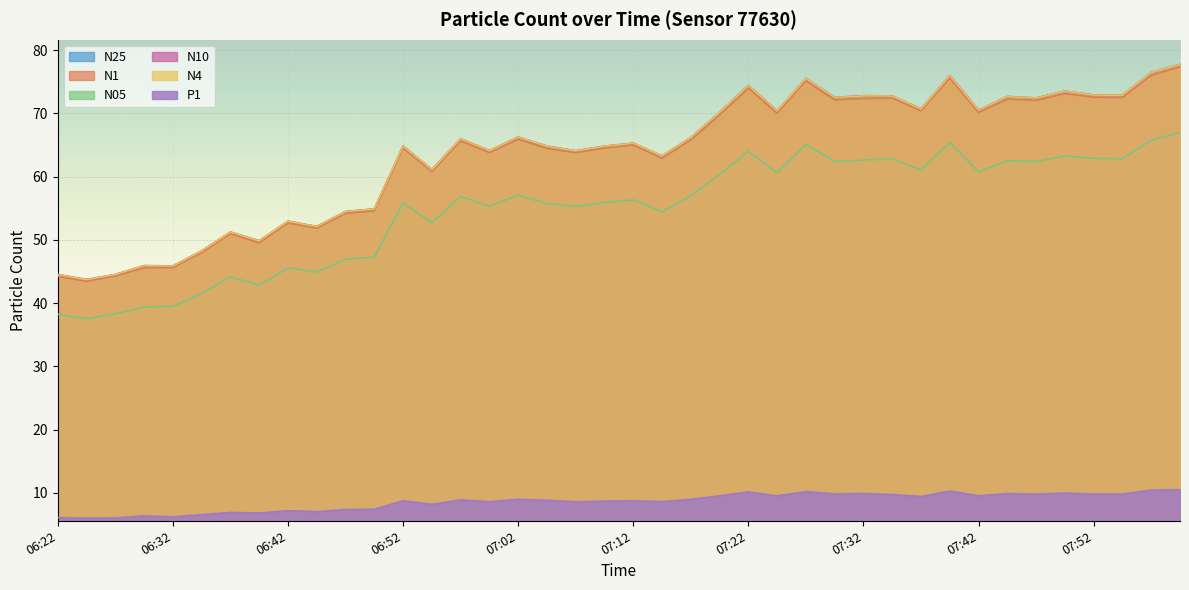

At which label is N10 closest to 60?

06:55